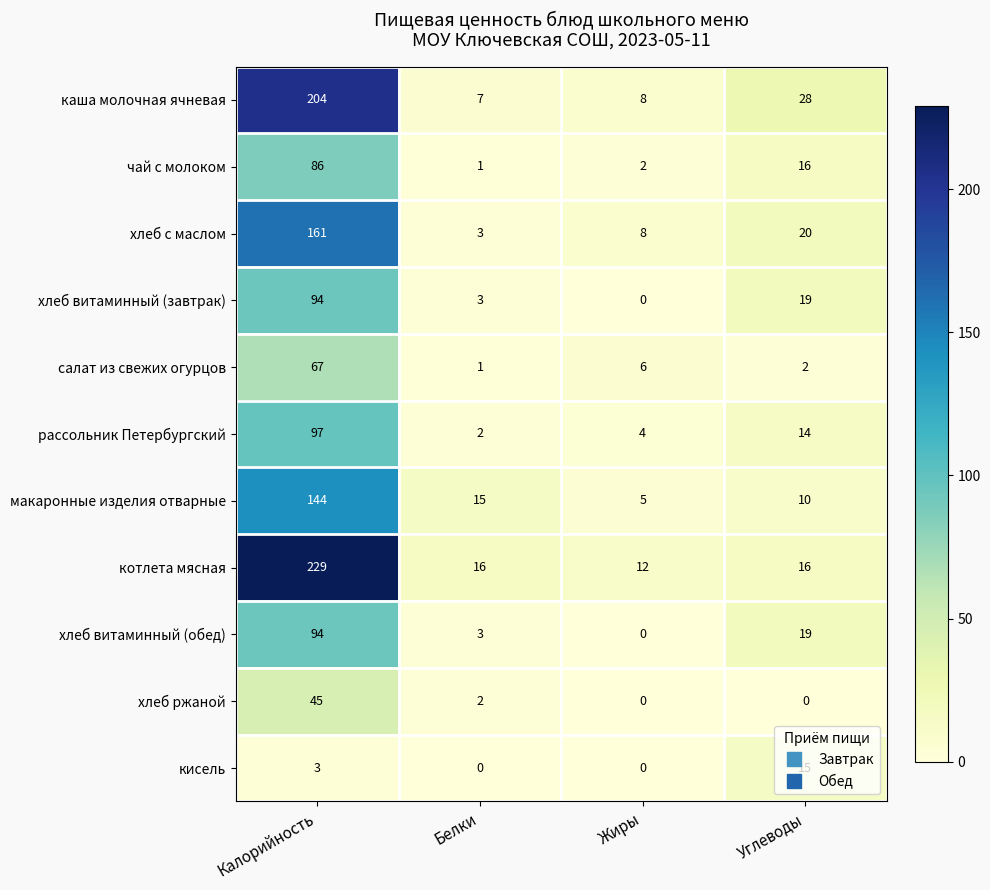

Count the number of data series in this chart.

11